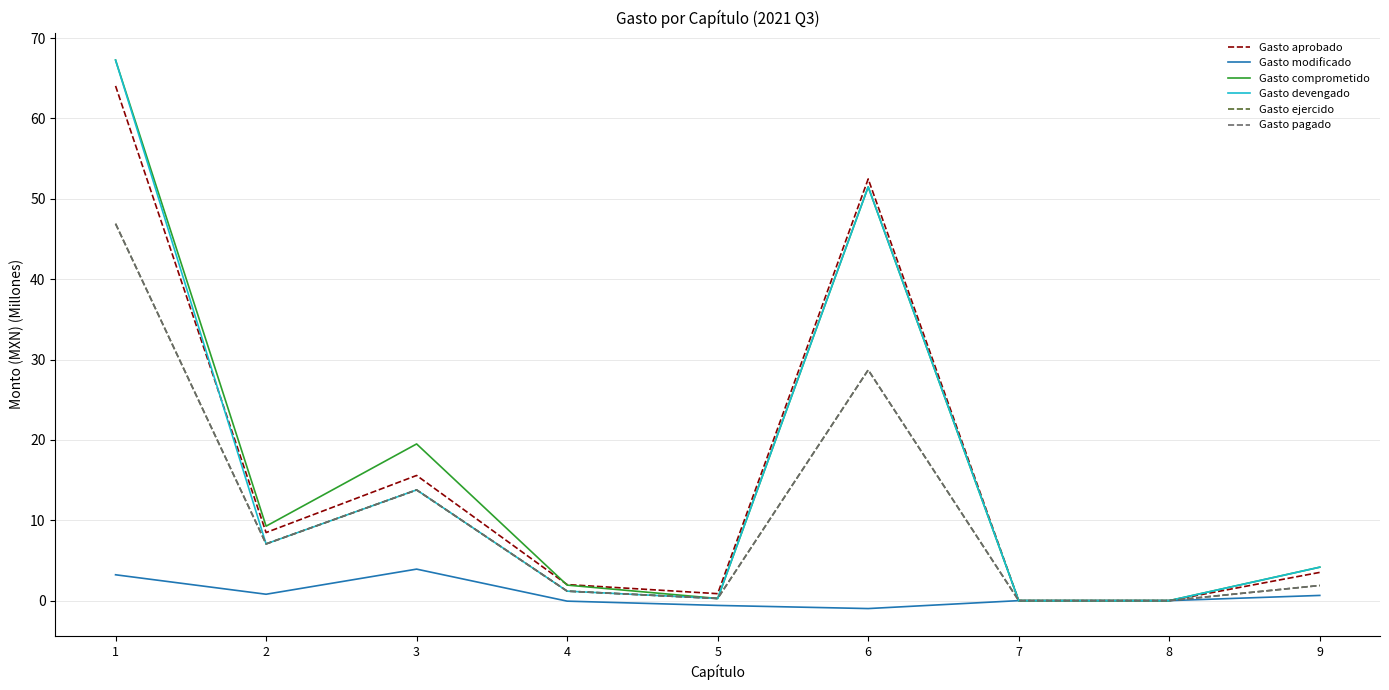

What is the highest value of the Gasto devengado series?

67.3